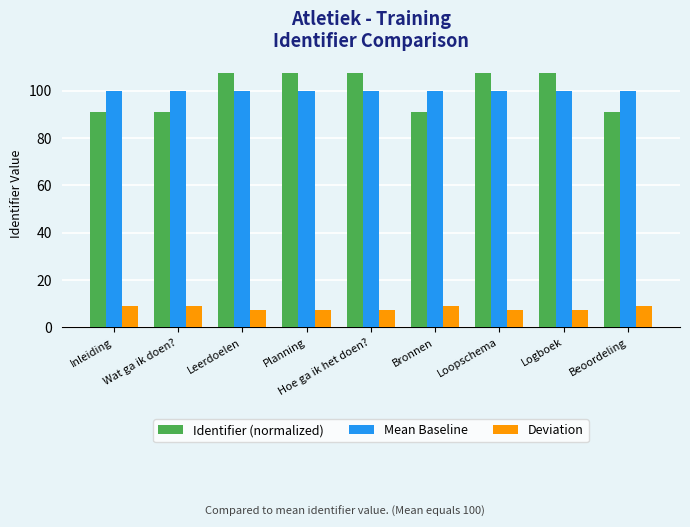

What is the highest value of the Deviation series?

9.0